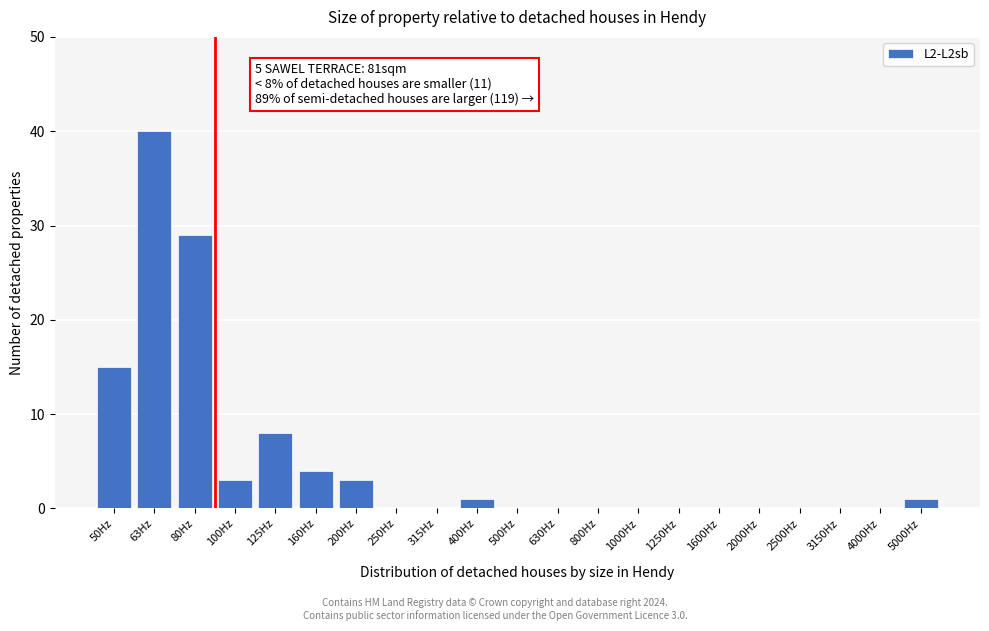

Reading right to left, extract all data points from this chart.

5000Hz=1	4000Hz=0	3150Hz=0	2500Hz=0	2000Hz=0	1600Hz=0	1250Hz=0	1000Hz=0	800Hz=0	630Hz=0	500Hz=0	400Hz=1	315Hz=0	250Hz=0	200Hz=3	160Hz=4	125Hz=8	100Hz=3	80Hz=29	63Hz=40	50Hz=15